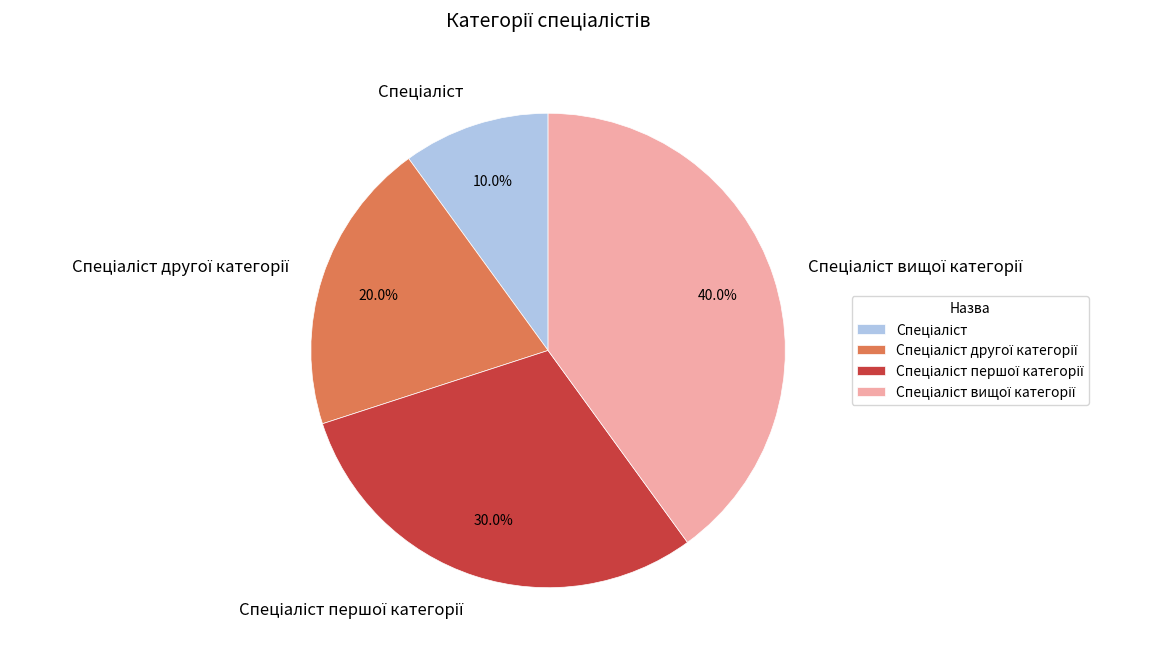

Is there any slice that represents more than half of the pie?

No